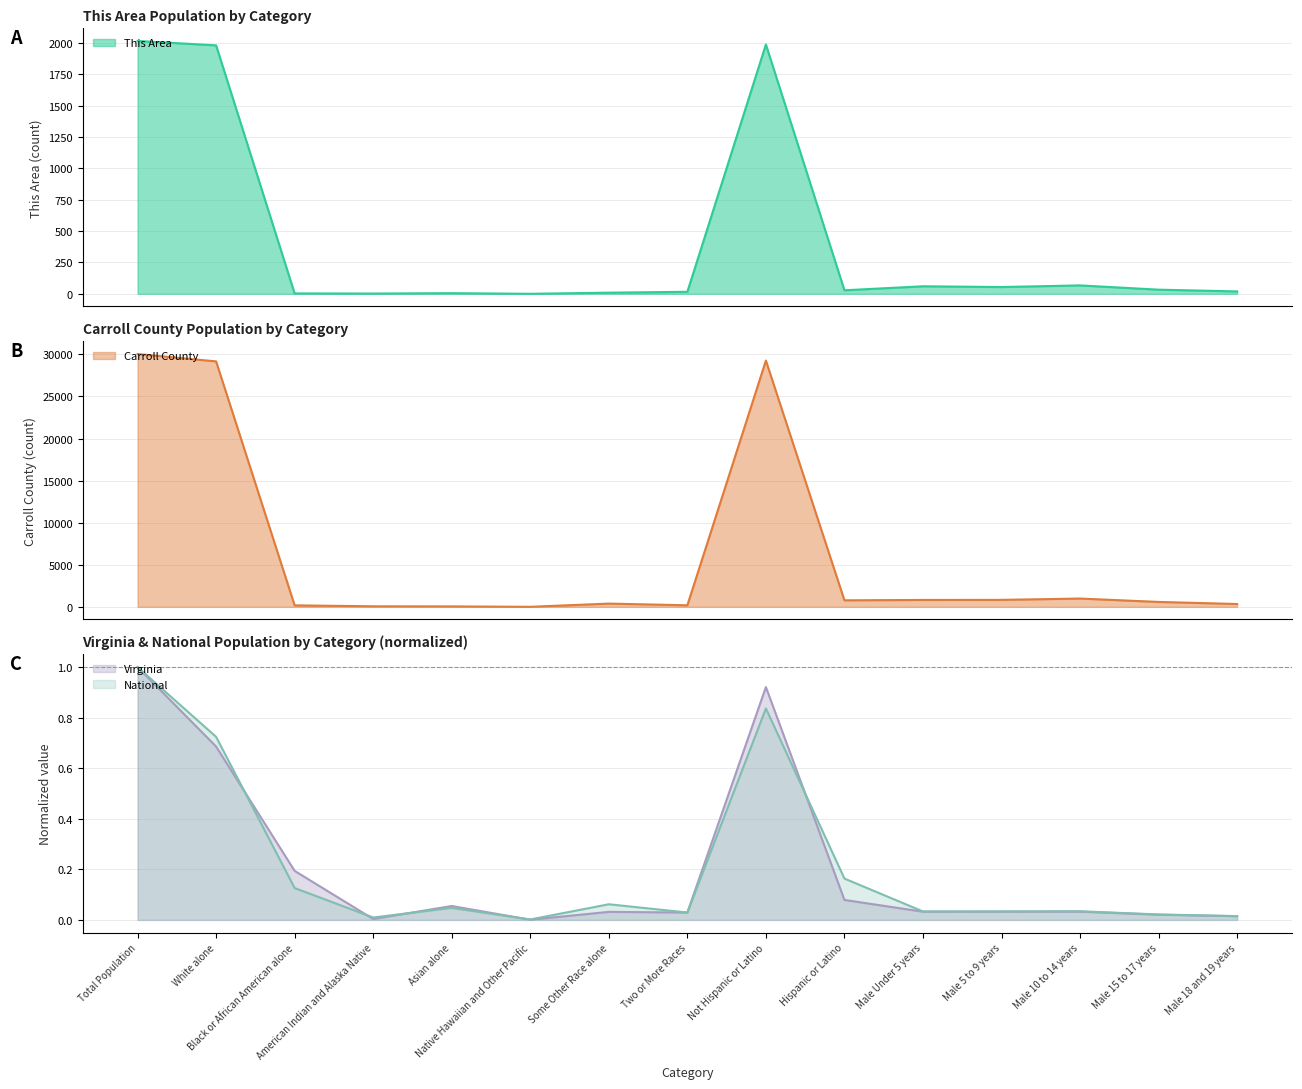

True or false: Carroll County and Virginia intersect in this chart.

False